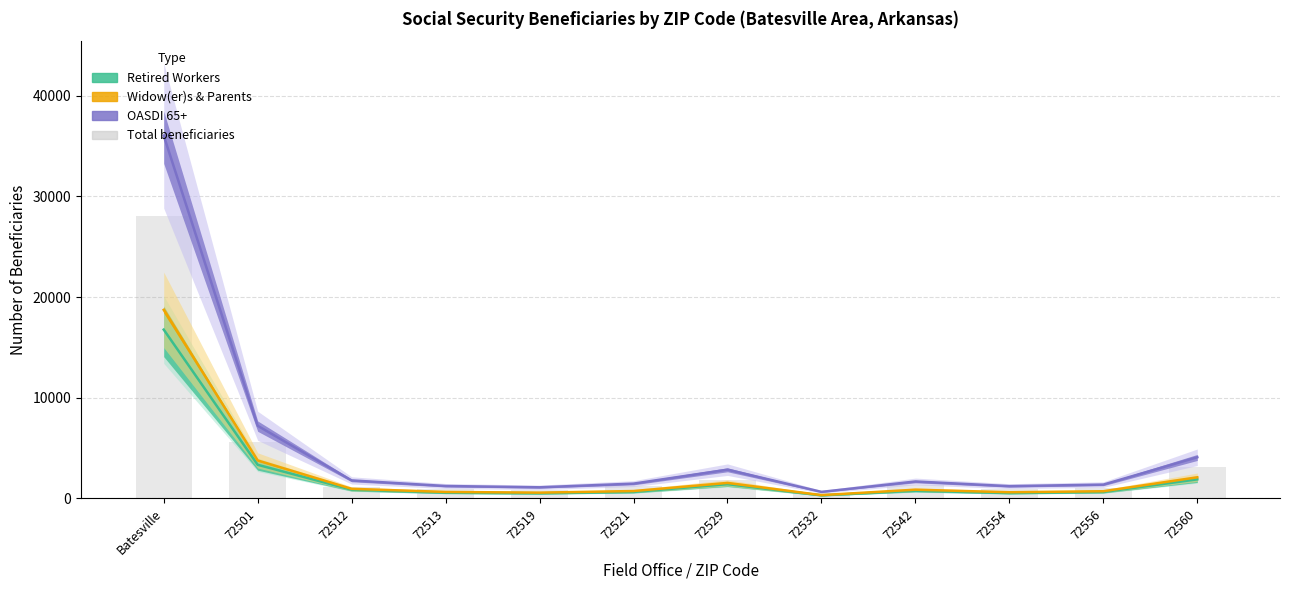

Reading left to right, list all the values displayed in this chart.

28005	5580	1115	965	880	1245	1820	575	1340	990	1060	3115